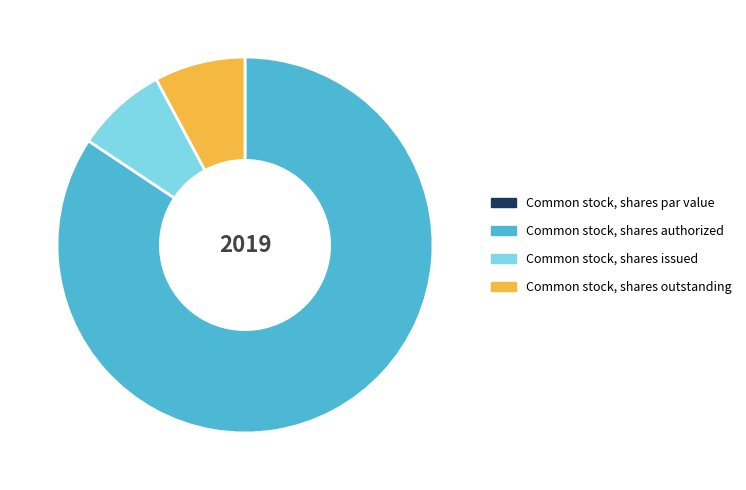

What is the largest slice in the pie chart?

Common stock, shares authorized